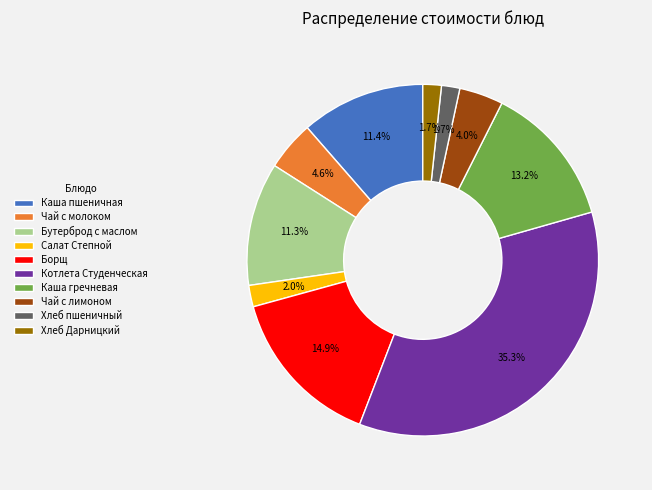

To the nearest percent, what is the combined percentage of Котлета Студенческая and Борщ?

50%